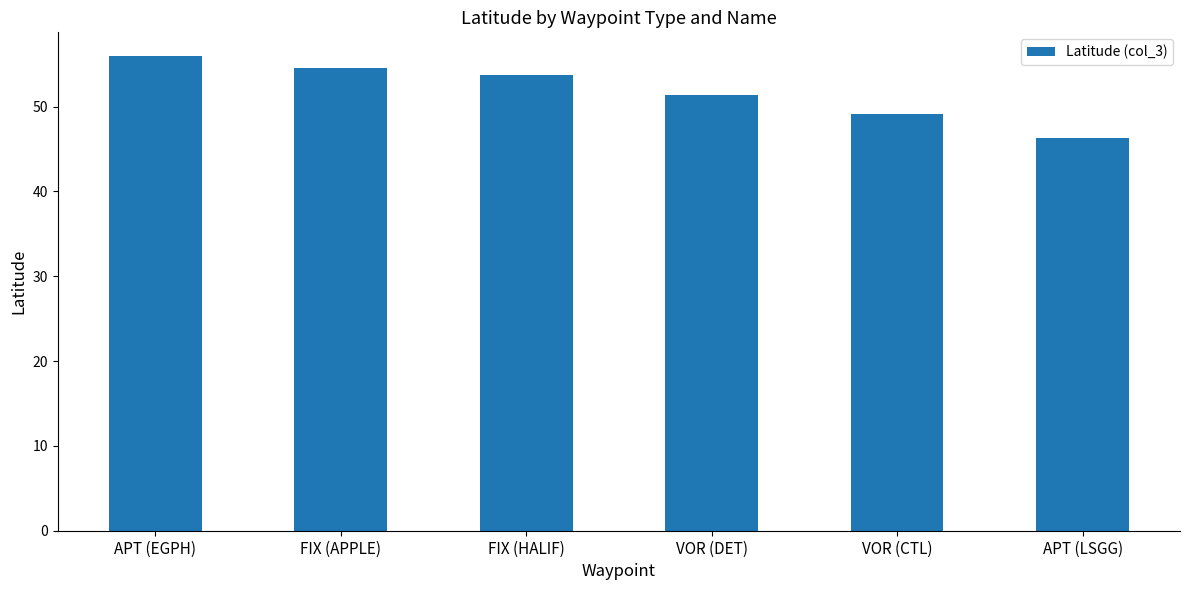

At which label is the value closest to 51?

VOR (DET)